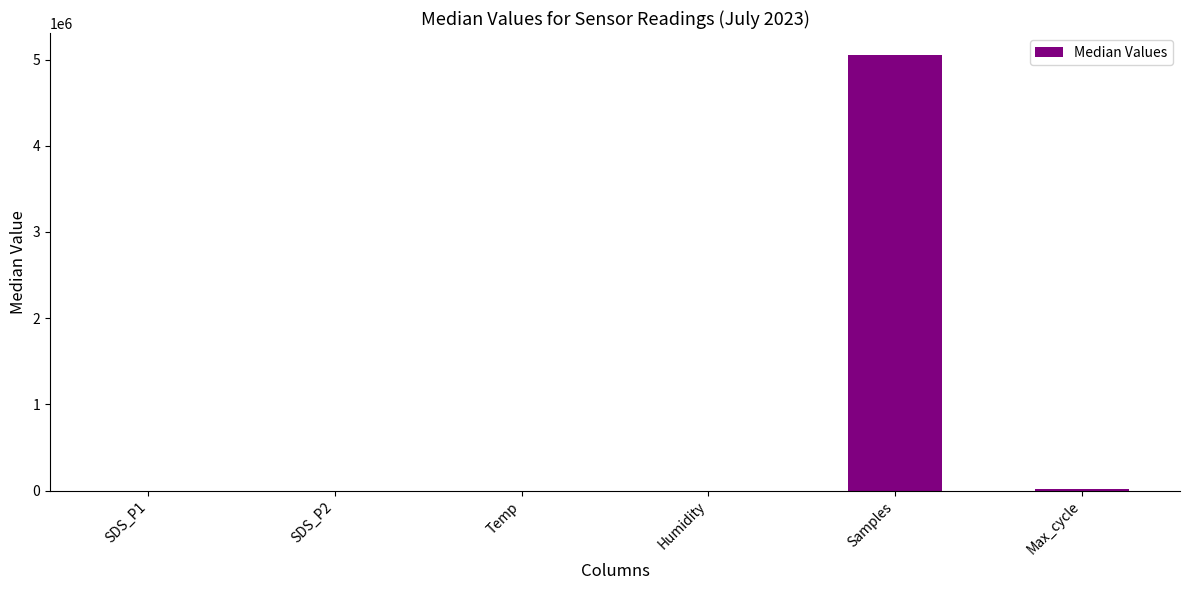

True or false: the data shows 8716791.1 at Samples.

False